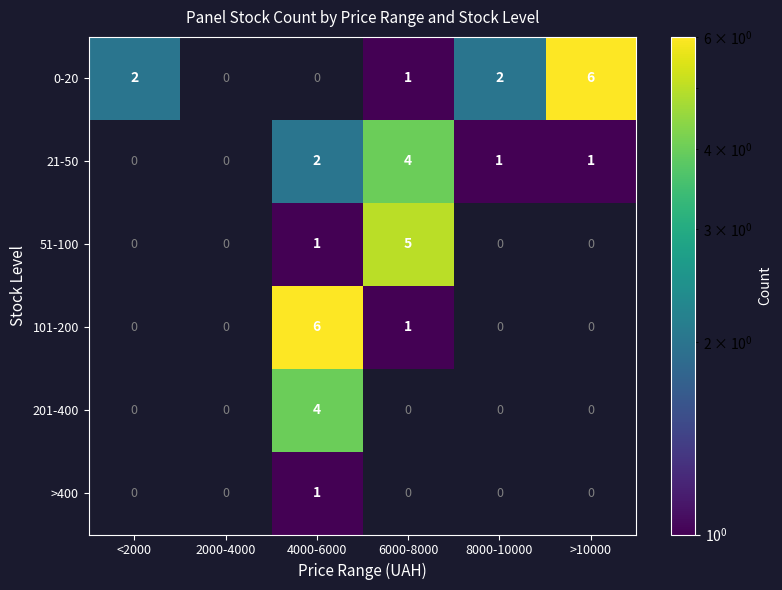

True or false: 21-50 has a value of 1 at >10000.

True